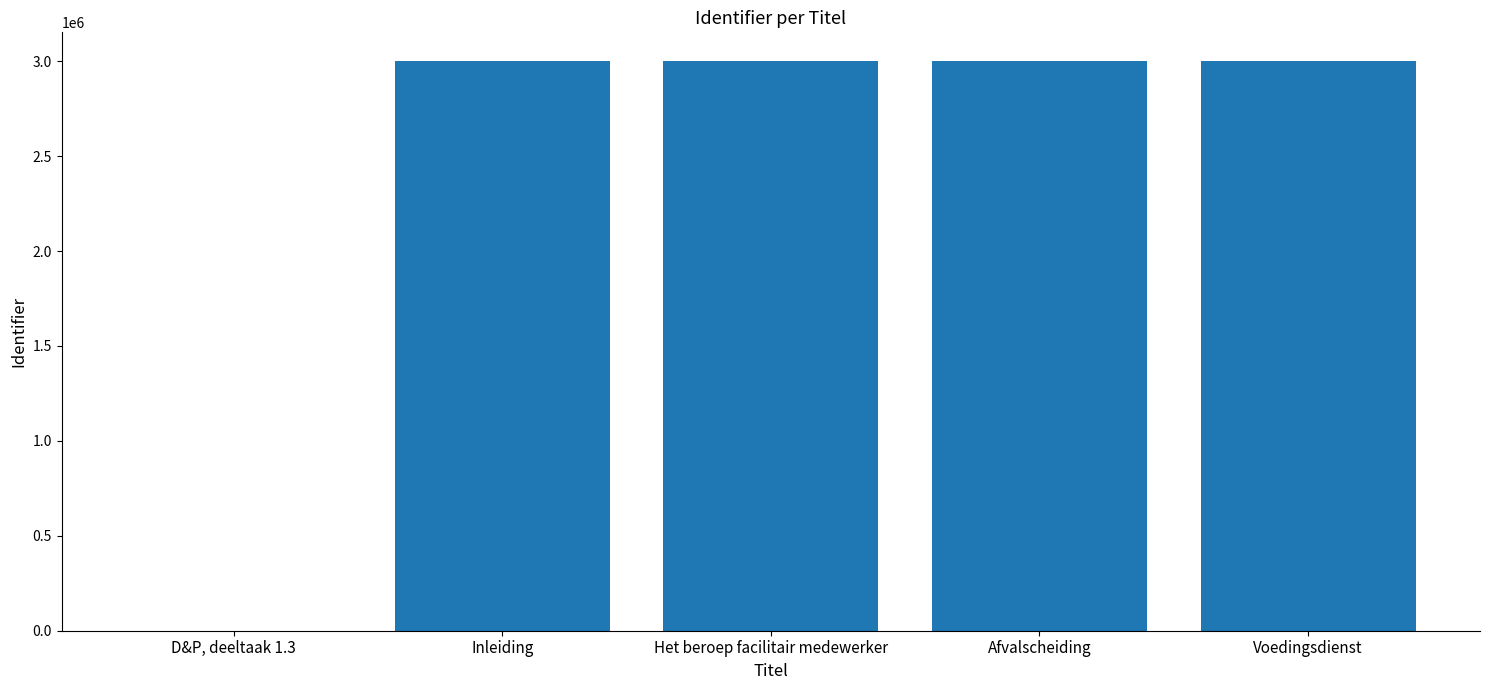

What is the greatest value displayed?

3001800